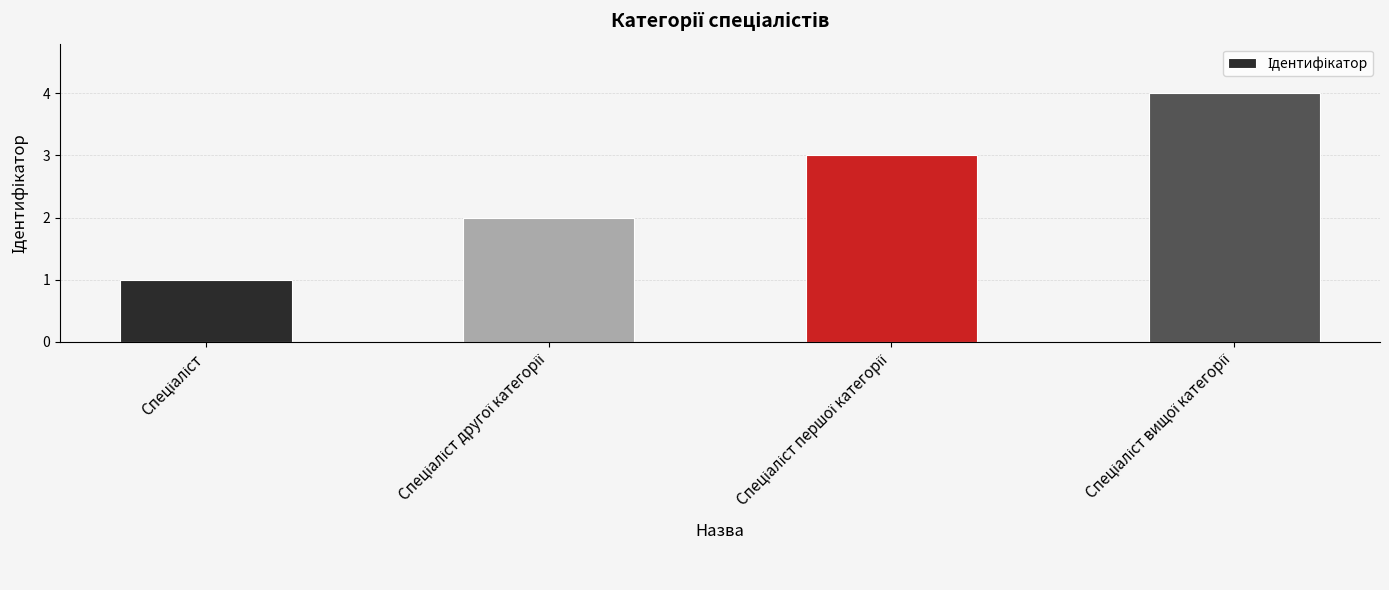

What is the greatest value displayed?

4